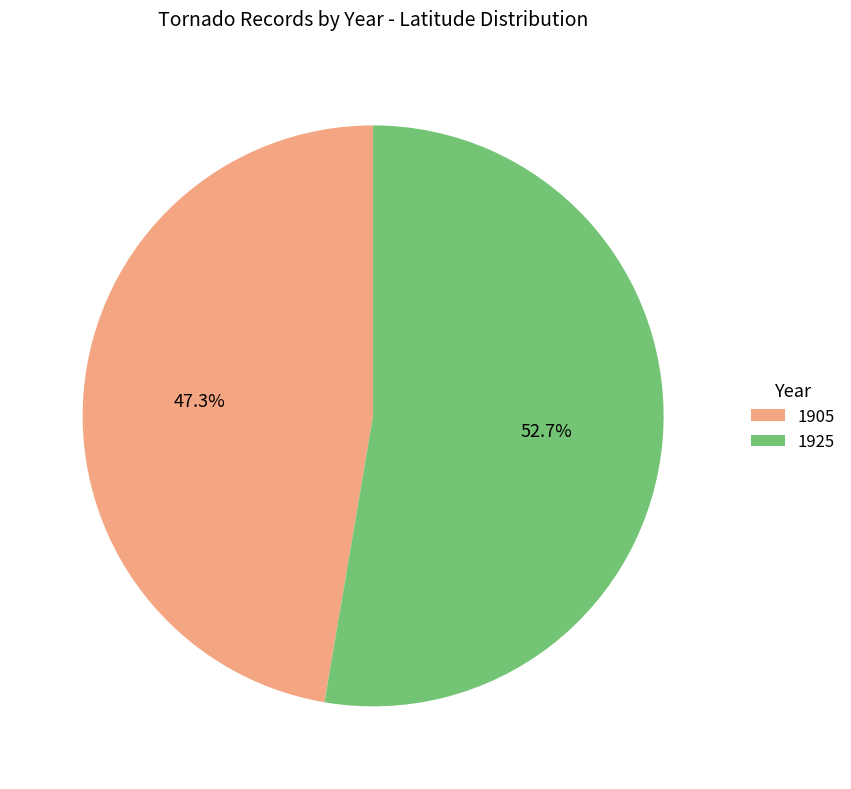

What is the total percentage of 1925 and 1905?

100.0%